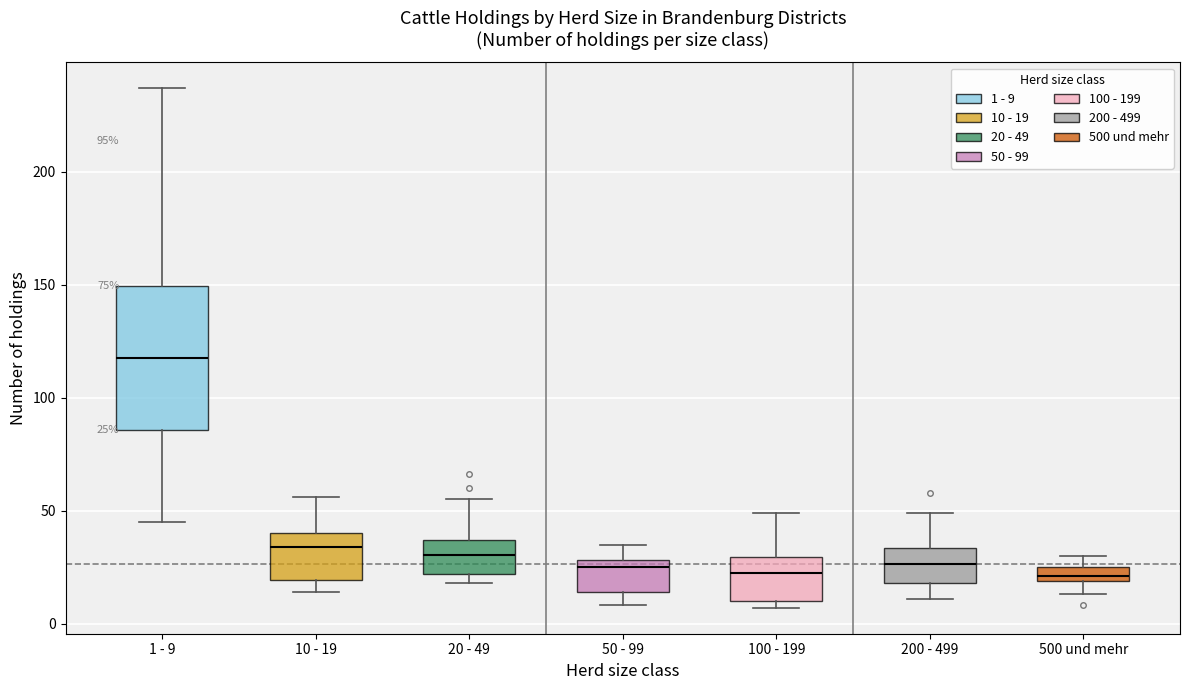

Comparing the boxes themselves (not the whiskers), which one is the tallest?

1 - 9